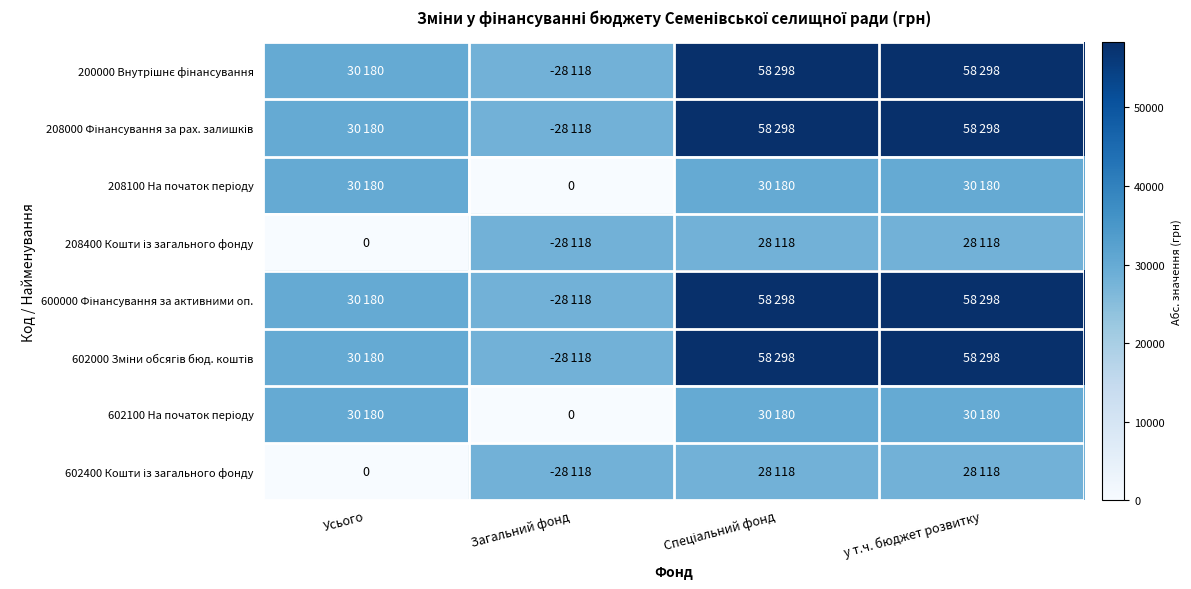

The value of 208100 На початок періоду at Усього is 30180. True or false?

True